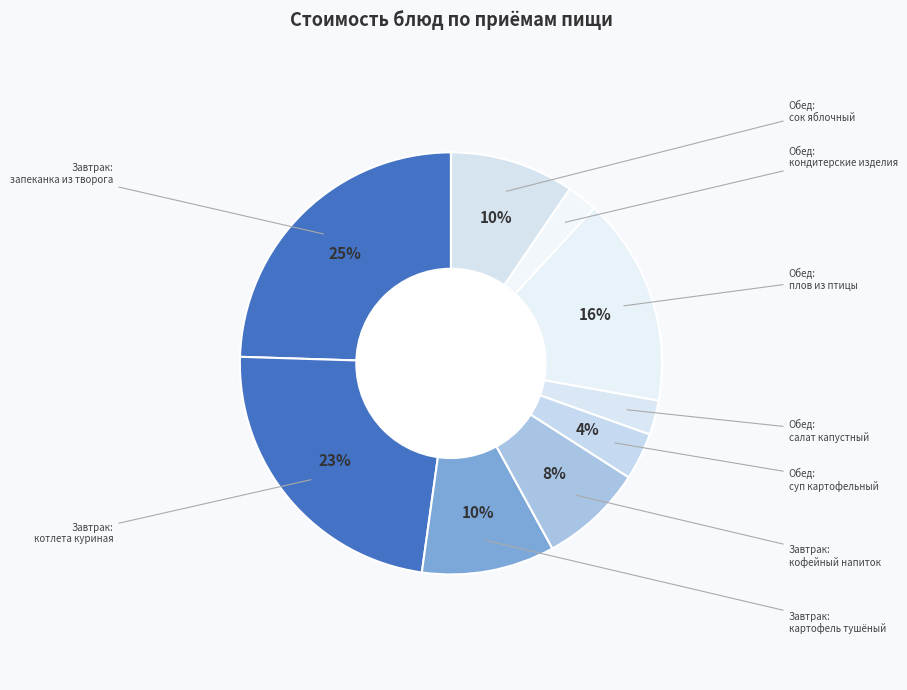

Which category has the biggest portion of the pie?

запеканка из творога